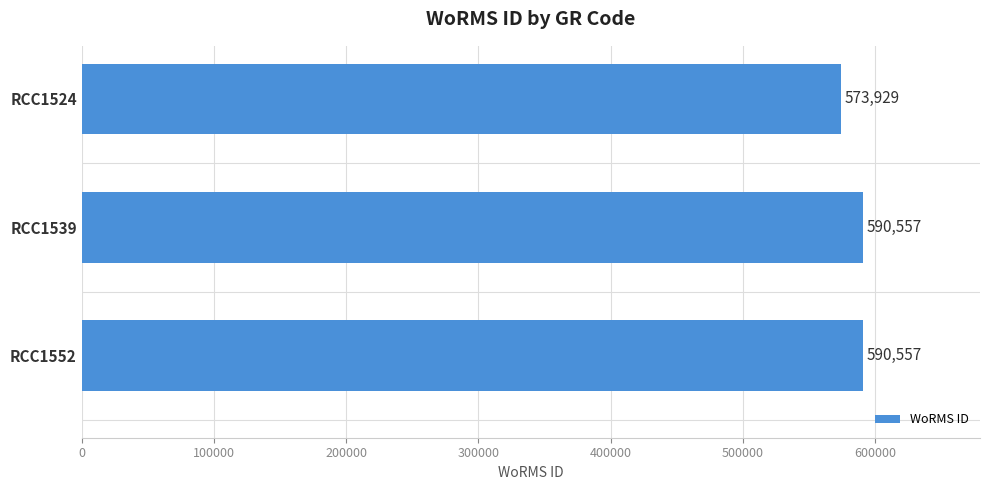

The value at RCC1552 is 590557. True or false?

True